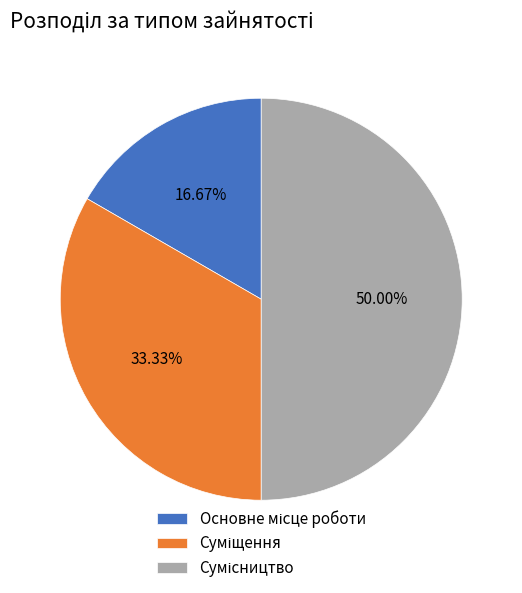

What percentage do Основне місце роботи and Сумісництво together represent?

66.7%